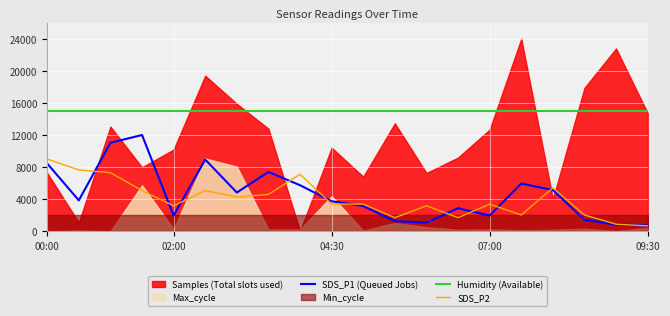

At how many categories does at least one series exceed 1112?

20